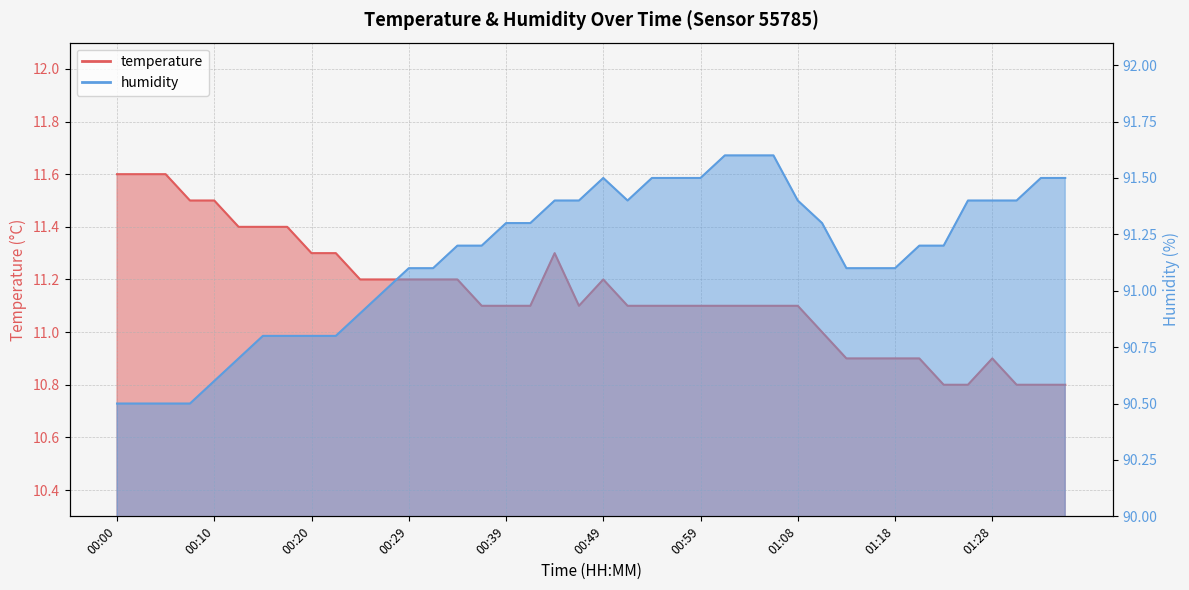

True or false: temperature and humidity cross at least once.

False